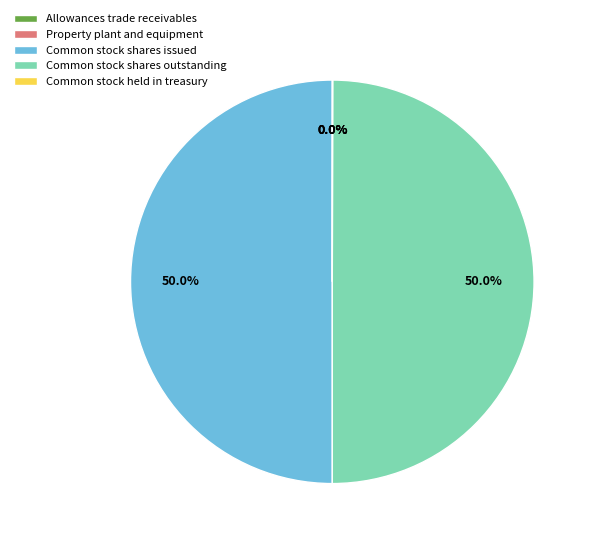

What is the total percentage of Common stock shares issued and Common stock shares outstanding?

100.0%